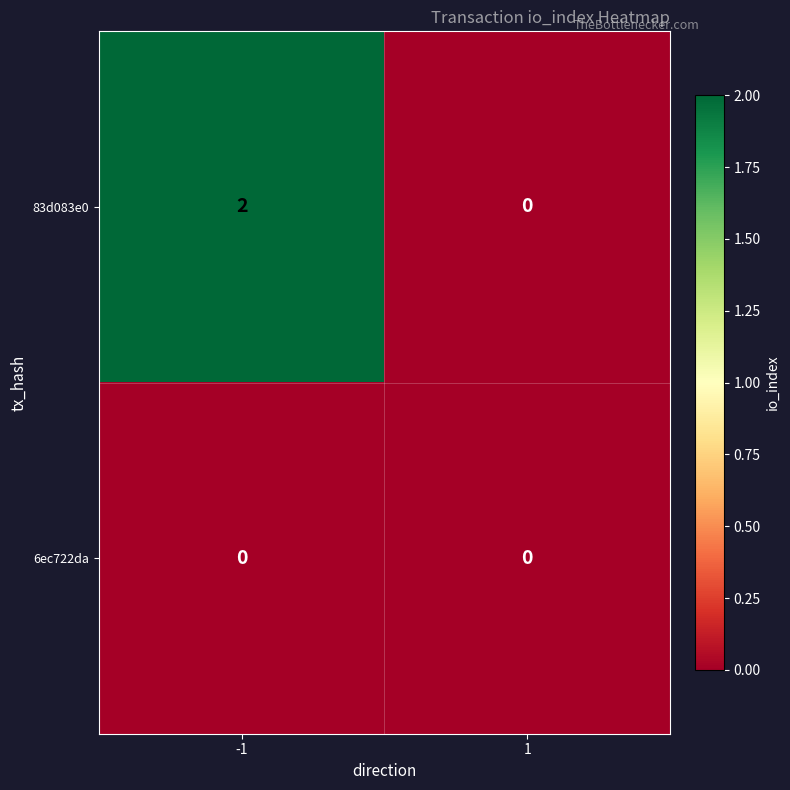

The value of 83d083e0 at -1 is 4. True or false?

False